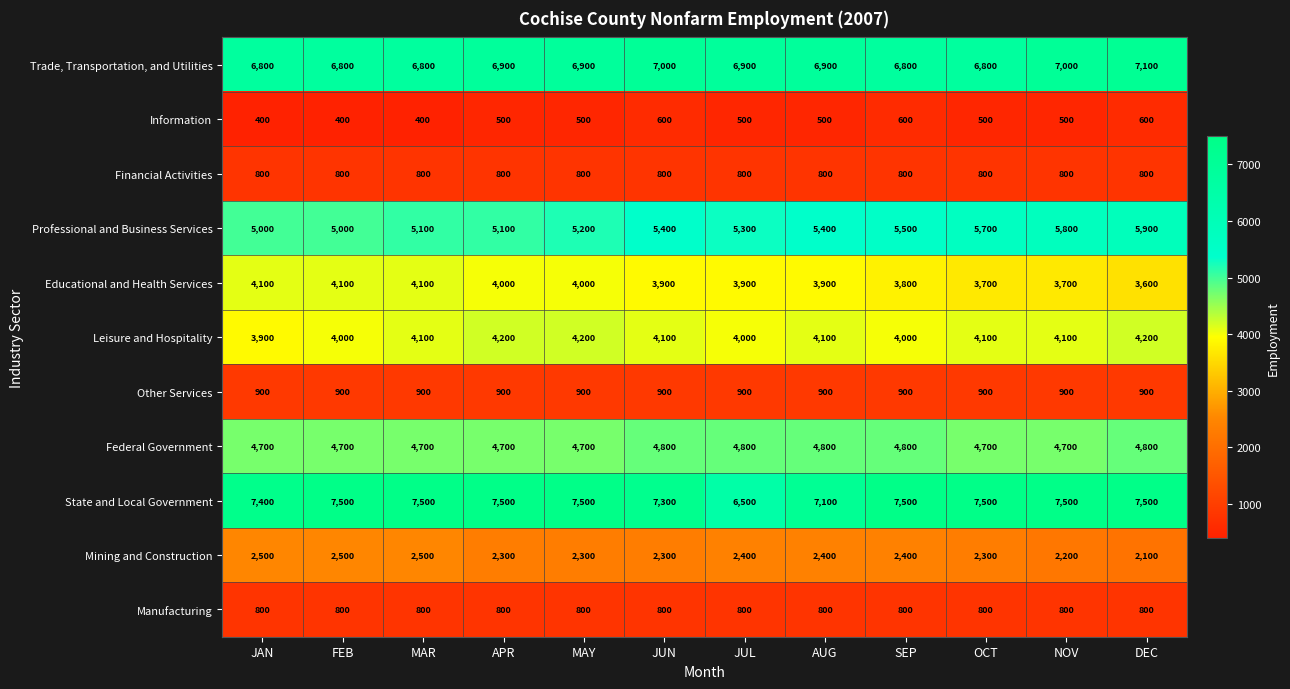

At which category is the sum across all series the highest?

DEC